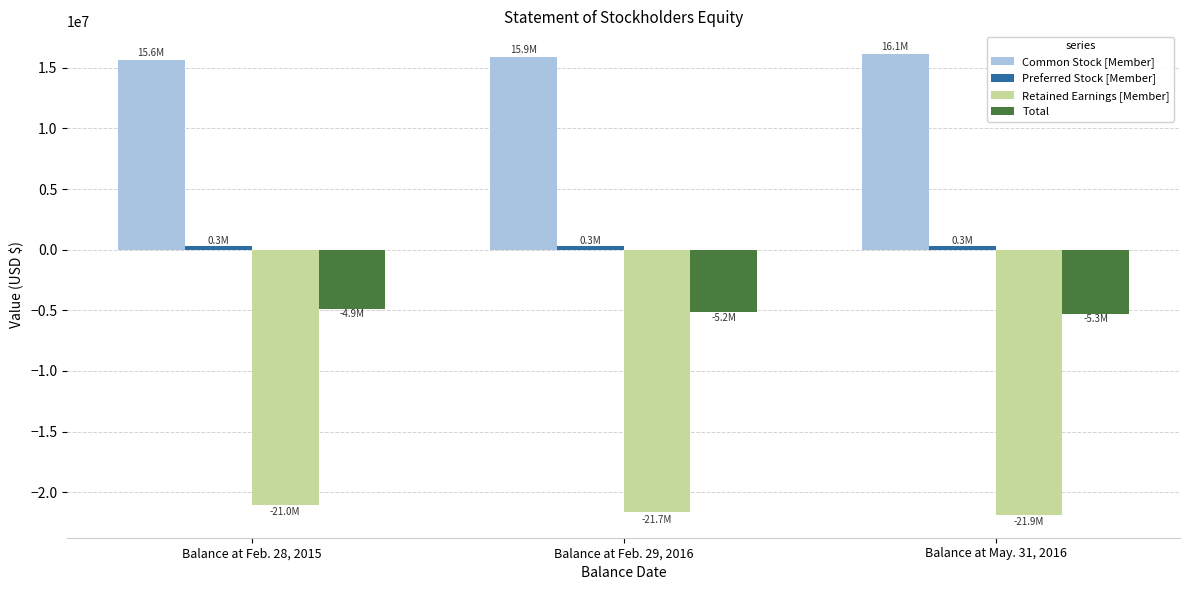

What is the difference between the maximum and minimum values in the Total series?

424602